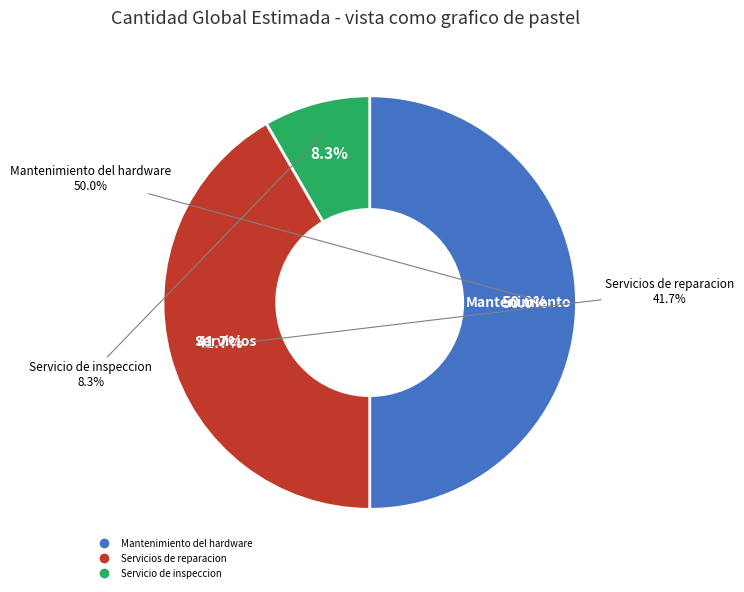

Is the sum of Servicio de inspeccion and Servicios de reparacion greater than half?

No